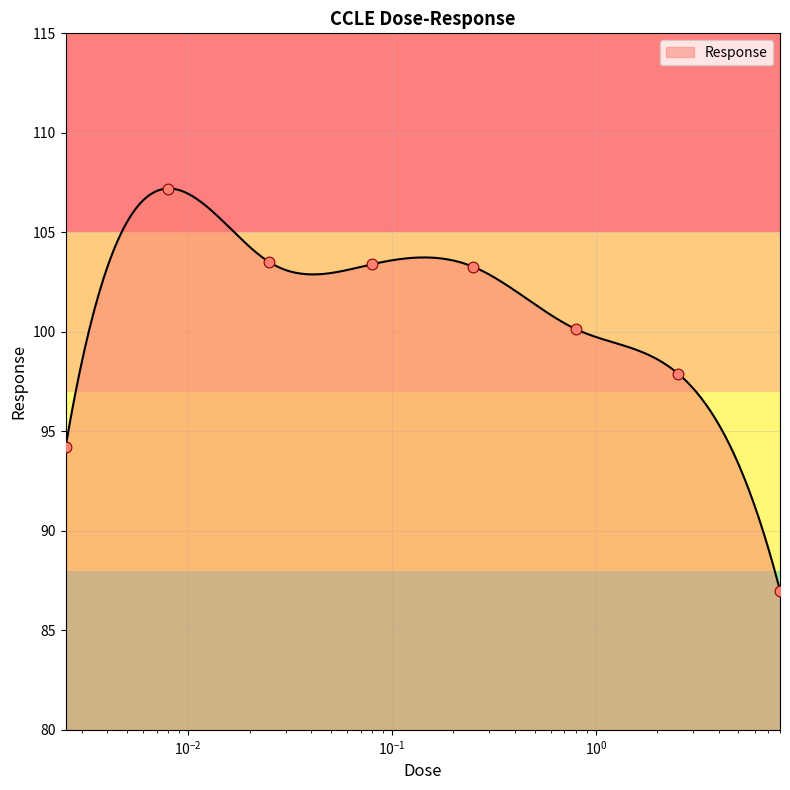

What is the ratio of the value at 0.8 to the value at 0.08?

1.0